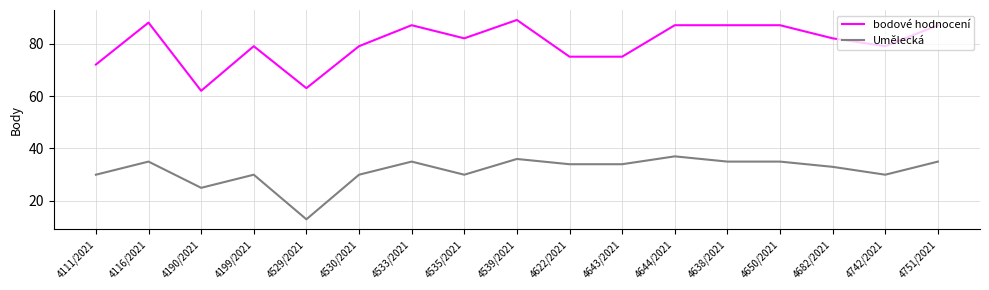

Reading left to right, what are all the values shown in this chart?

bodové hodnocení: 72	88	62	79	63	79	87	82	89	75	75	87	87	87	82	79	87
Umělecká: 30	35	25	30	13	30	35	30	36	34	34	37	35	35	33	30	35